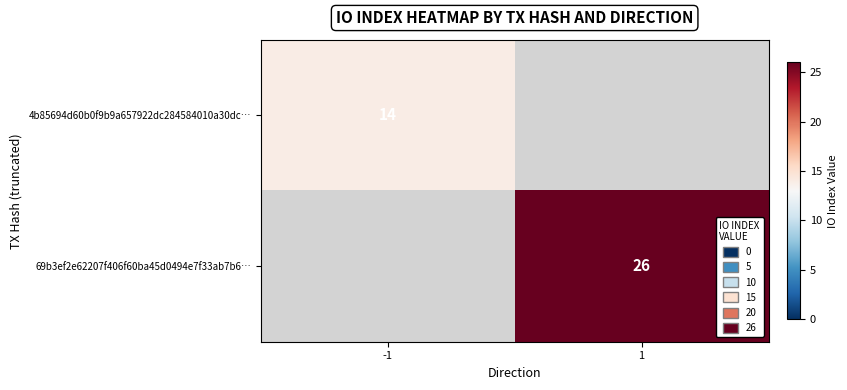

Is it true that 4b85694d60b0f9b9a657922dc284584010a30dc… equals 6 at -1?

False